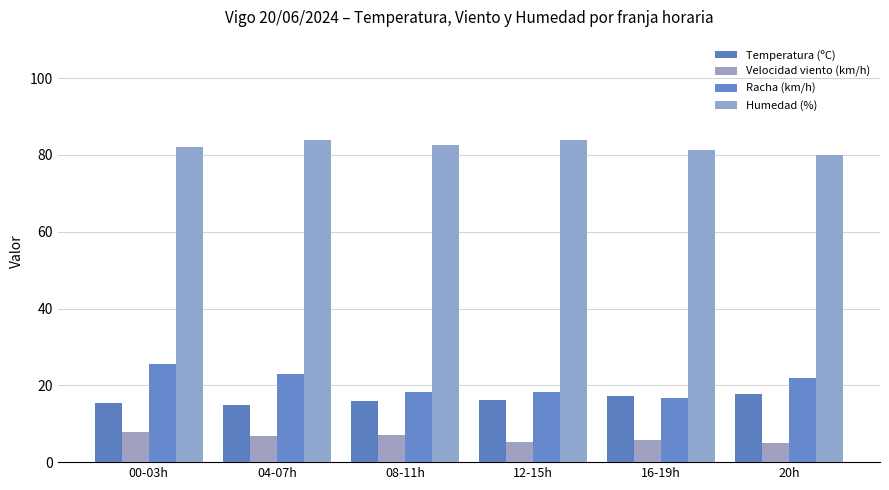

Count the number of categories in the chart.

6